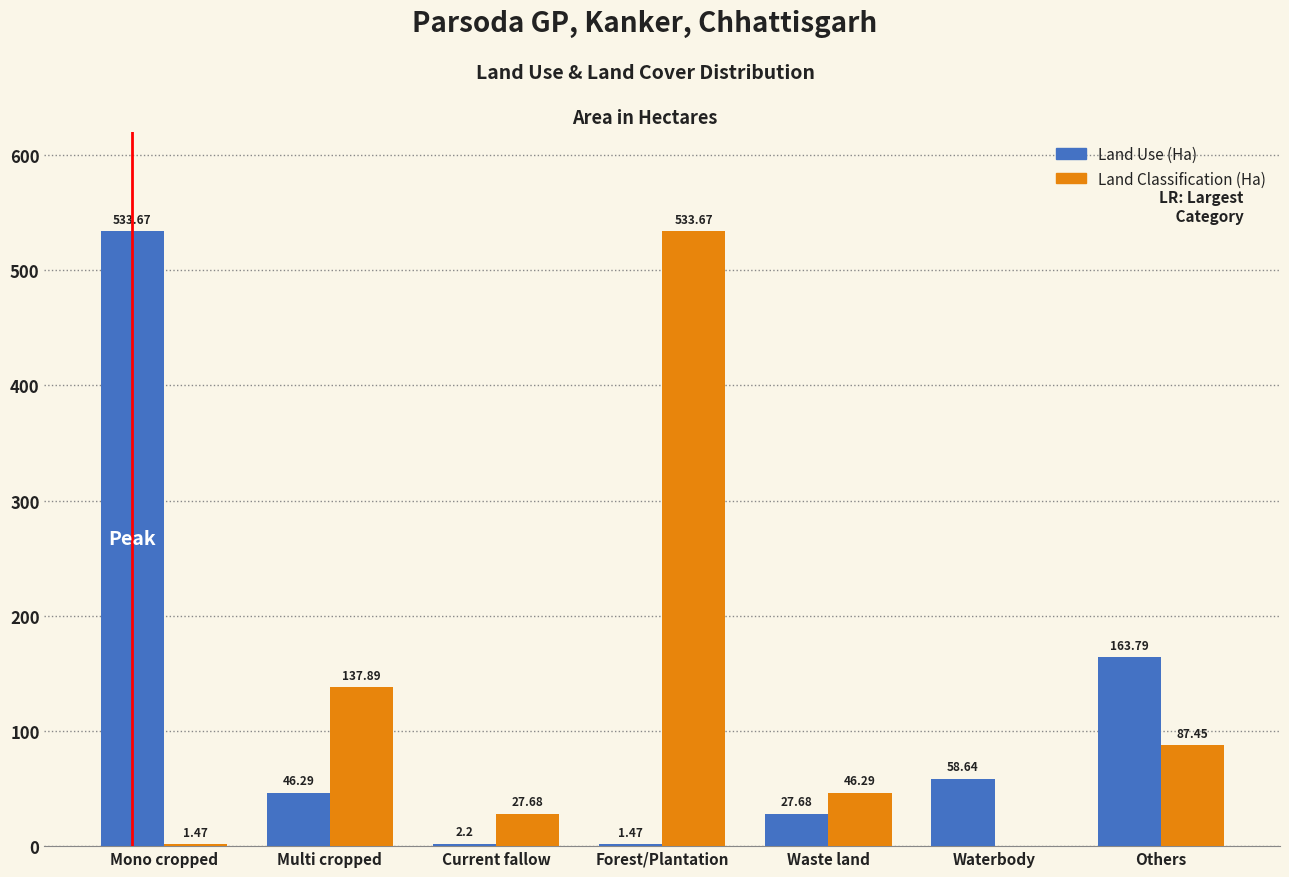

Which series has the largest total across all categories?

Land Classification (Ha)